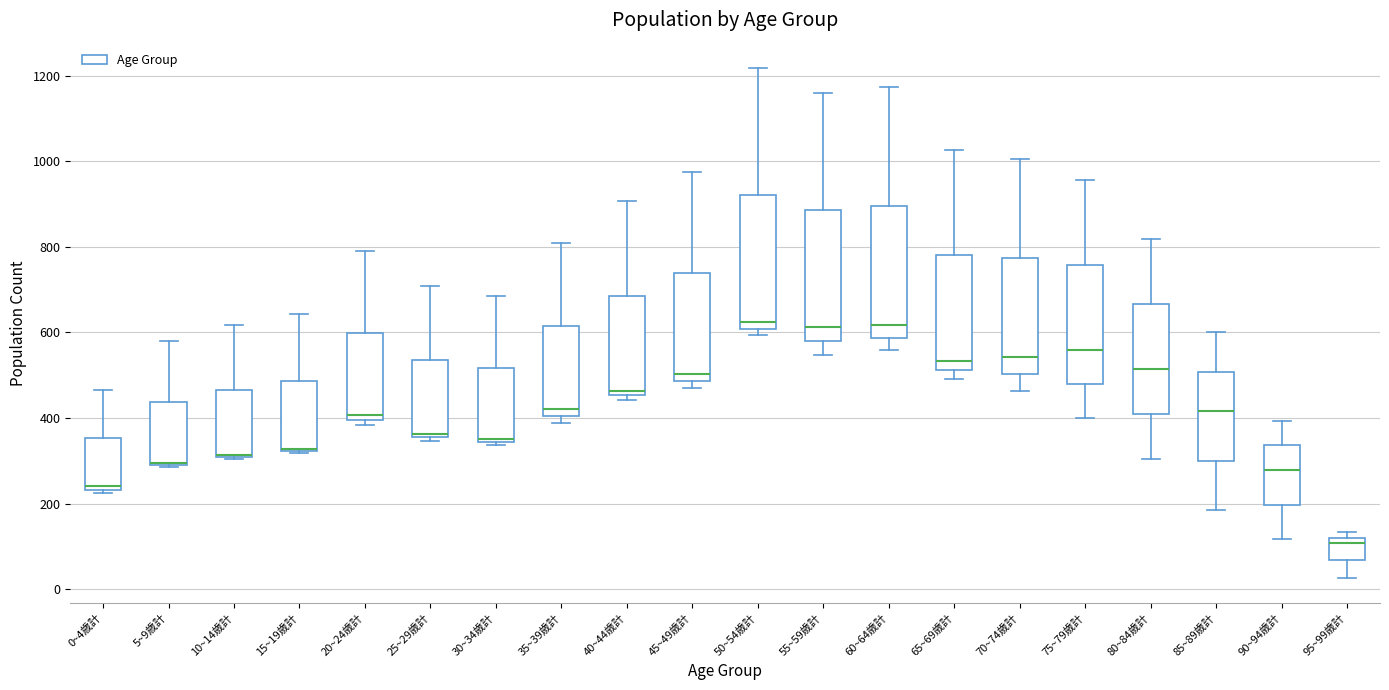

Reading left to right, transcribe this box plot: for each box, give where its median line is, the range the box spans, and where its two whiskers end, as read against the y-axis. The values are not printed on the chart, so give them approximately, as read against the axis.

0~4歳計: median 240 (just above the box's lower edge), box 240 to 360, whiskers 220 to 460
5~9歳計: median 300 (drawn on the box's lower edge), box 300 to 440, whiskers 280 to 580
10~14歳計: median 320 (drawn on the box's lower edge), box 300 to 460, whiskers 300 to 620
15~19歳計: median 320 (drawn on the box's lower edge), box 320 to 480, whiskers 320 to 640
20~24歳計: median 400 (just above the box's lower edge), box 400 to 600, whiskers 380 to 800
25~29歳計: median 360 (just above the box's lower edge), box 360 to 540, whiskers 340 to 700
30~34歳計: median 360, box 340 to 520, whiskers 340 (just below the box's lower edge) to 680
35~39歳計: median 420, box 400 to 620, whiskers 380 to 820
40~44歳計: median 460 (just above the box's lower edge), box 460 to 680, whiskers 440 to 900
45~49歳計: median 500, box 480 to 740, whiskers 480 (just below the box's lower edge) to 980
50~54歳計: median 620, box 600 to 920, whiskers 600 (just below the box's lower edge) to 1220
55~59歳計: median 620, box 580 to 880, whiskers 540 to 1160
60~64歳計: median 620, box 580 to 900, whiskers 560 to 1180
65~69歳計: median 540, box 520 to 780, whiskers 500 to 1020
70~74歳計: median 540, box 500 to 780, whiskers 460 to 1000
75~79歳計: median 560, box 480 to 760, whiskers 400 to 960
80~84歳計: median 520, box 400 to 660, whiskers 300 to 820
85~89歳計: median 420, box 300 to 500, whiskers 180 to 600
90~94歳計: median 280, box 200 to 340, whiskers 120 to 400
95~99歳計: median 100, box 60 to 120, whiskers 20 to 140